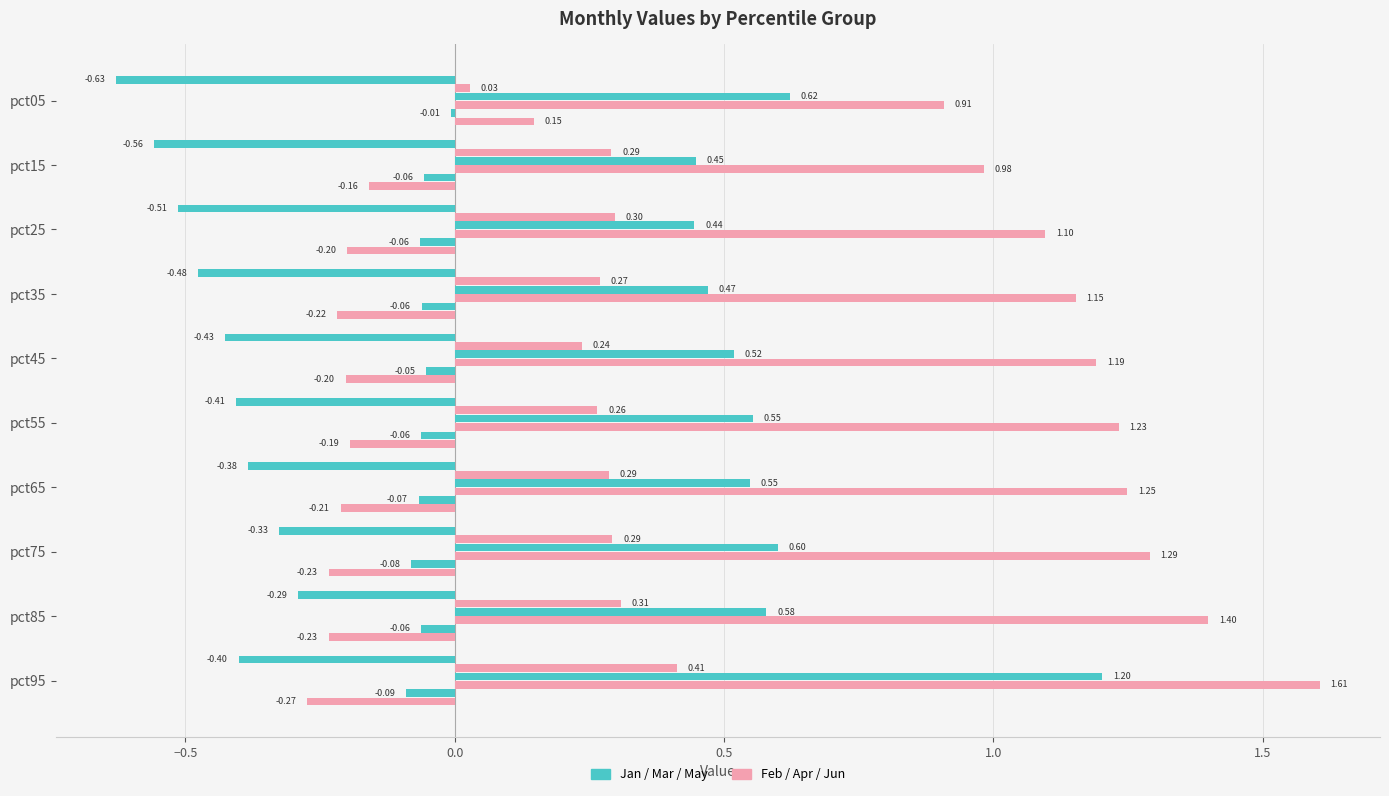

What is the maximum value shown in the chart?

1.6